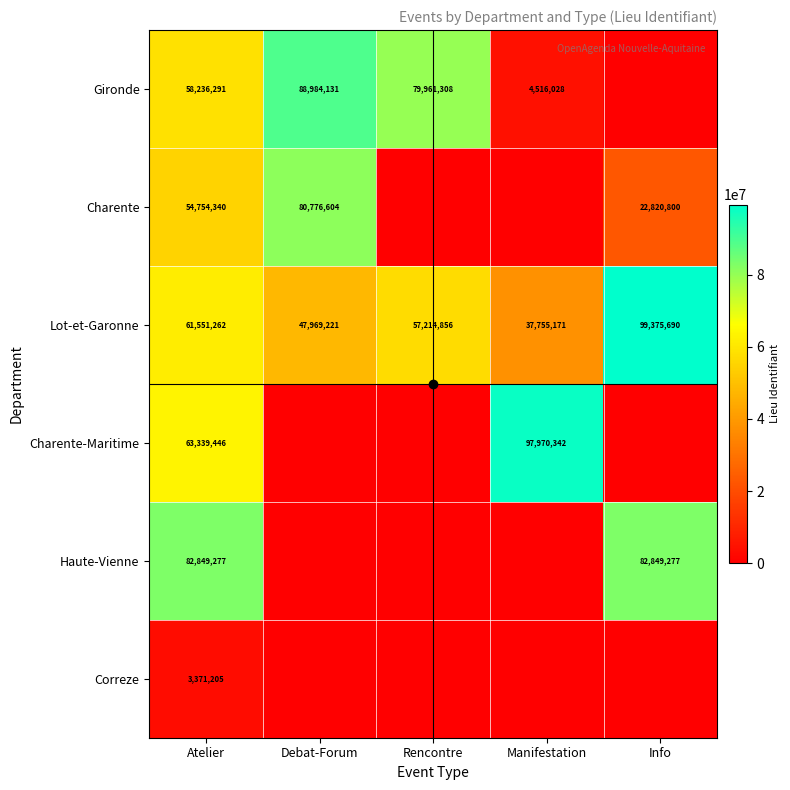

How many data points in Lot-et-Garonne are less than 57214856?

2